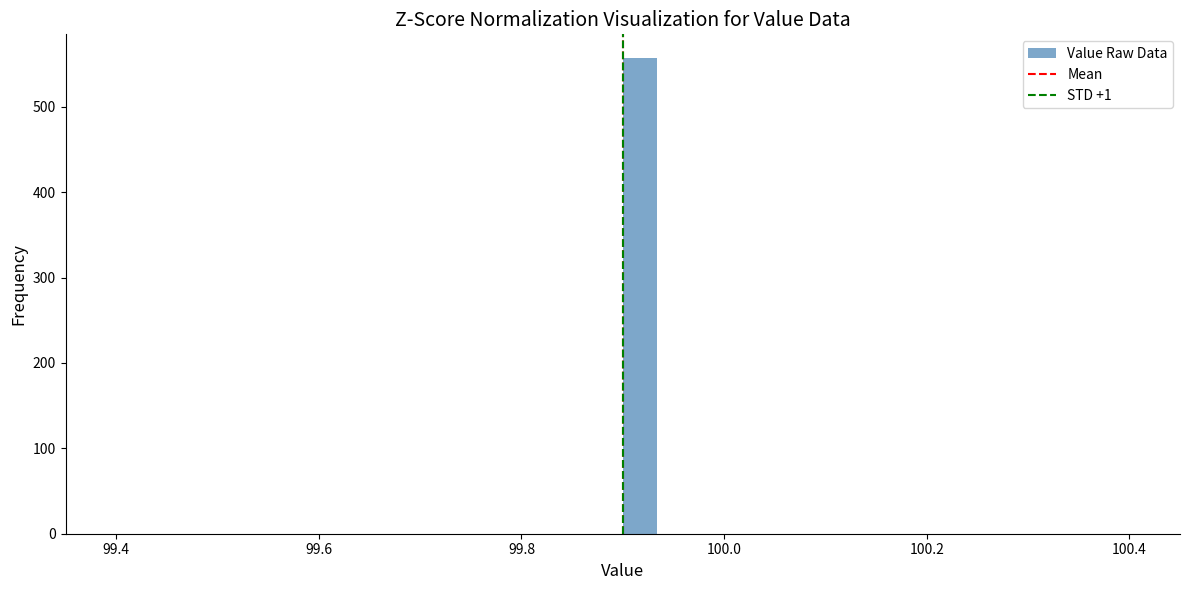

Around what value on the x-axis is the tallest bar? Give the approximate position of its centre, as read against the axis.

99.92